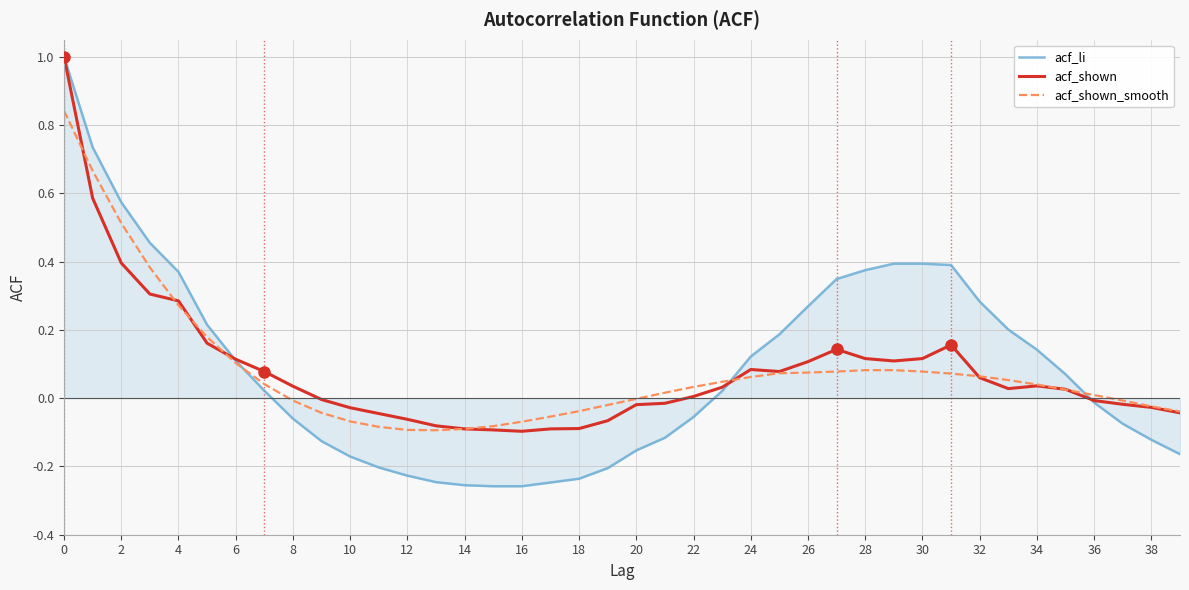

At how many categories does at least one series exceed 0?

25